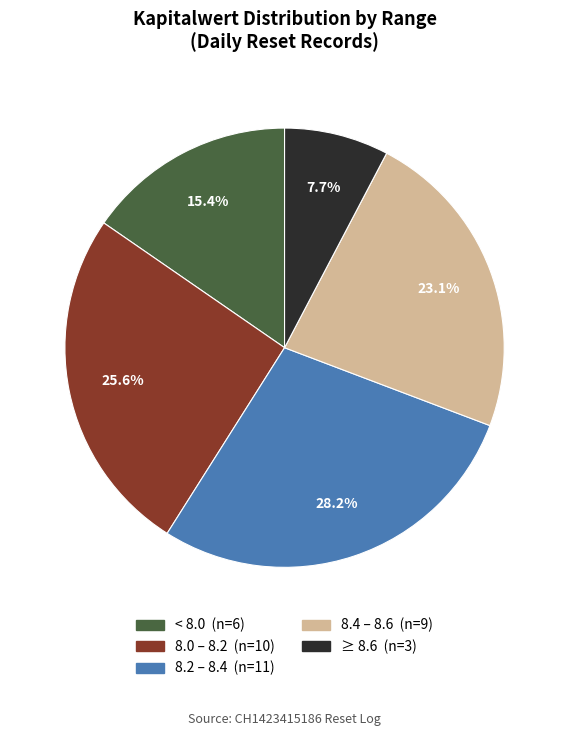

How many segments does this pie chart have?

5